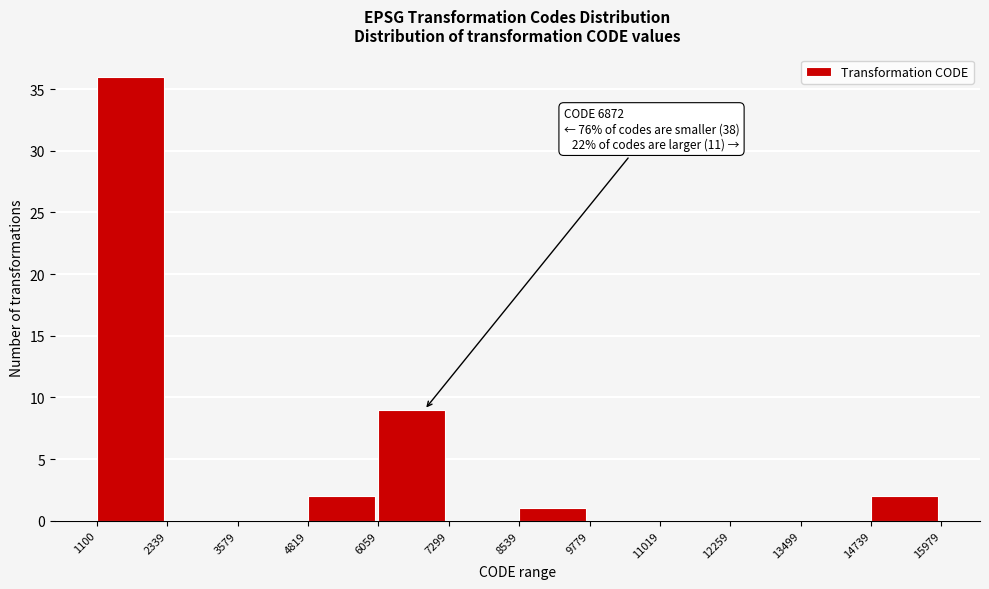

Over which range of the x-axis is the bar tallest?

1100 to 2339